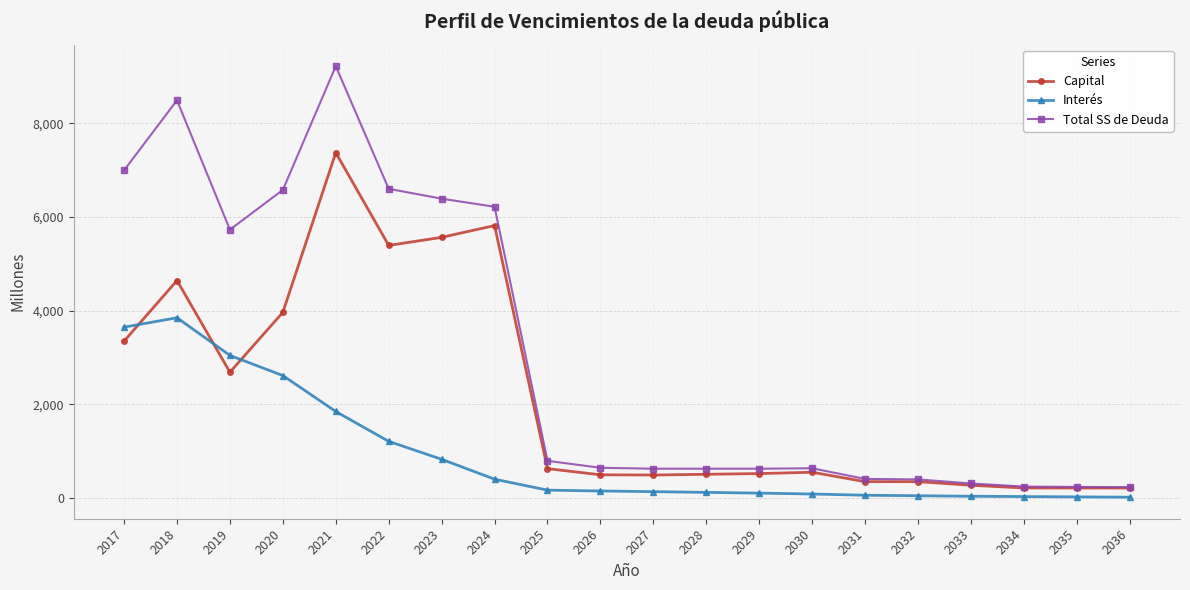

Which series has the largest total across all categories?

Total SS de Deuda